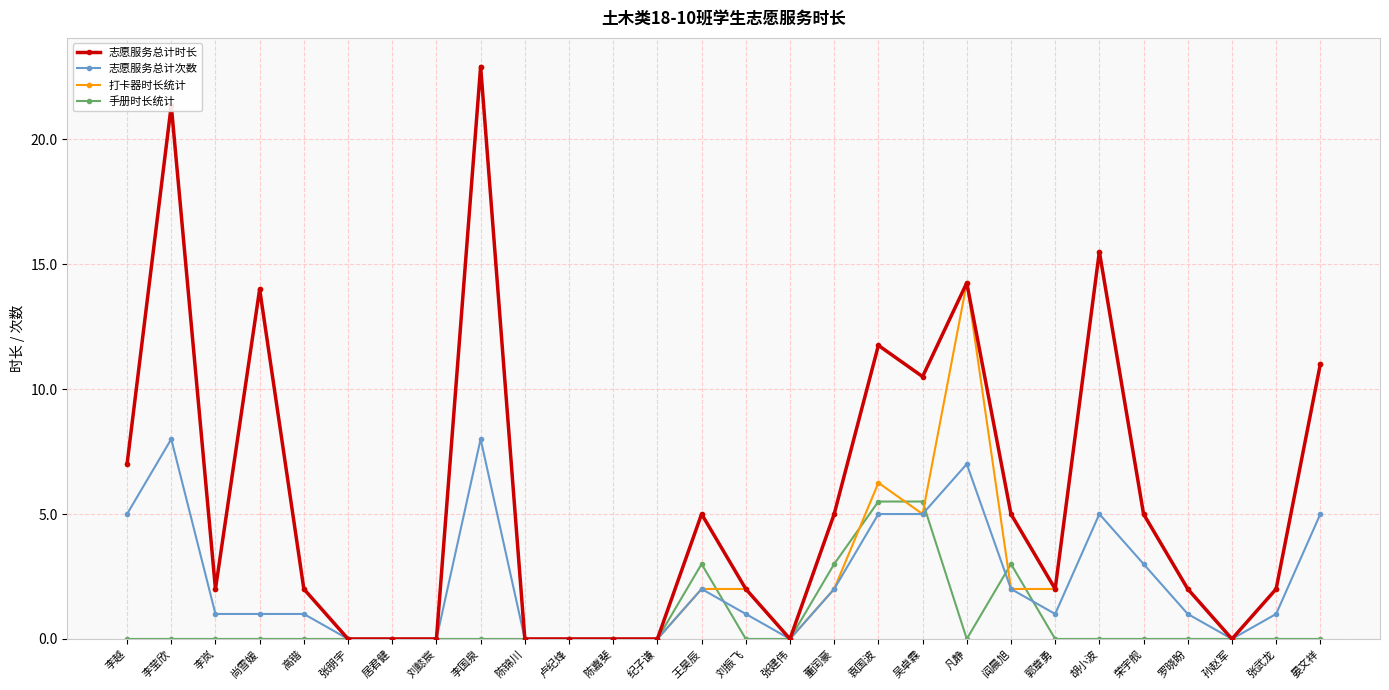

Where is the first local minimum for 打卡器时长统计?

李岚